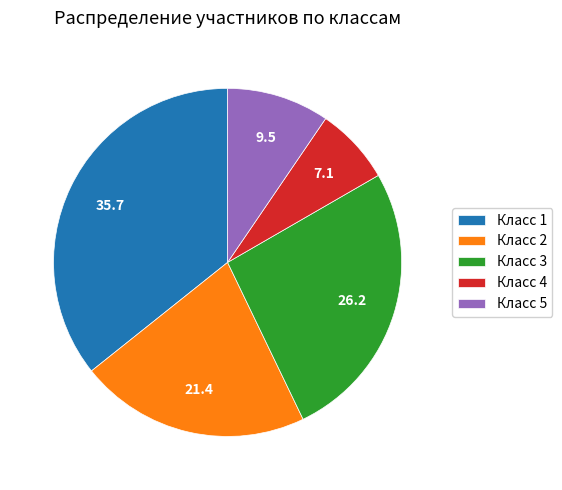

What is the ratio of the value at Класс 3 to the value at Класс 1?

0.7